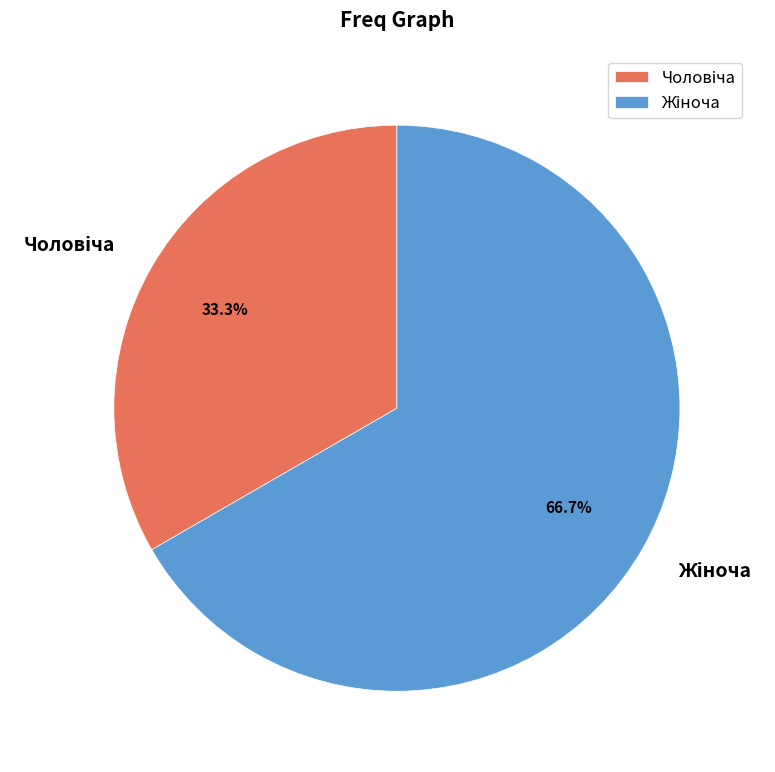

Is there a majority slice in this chart?

Yes